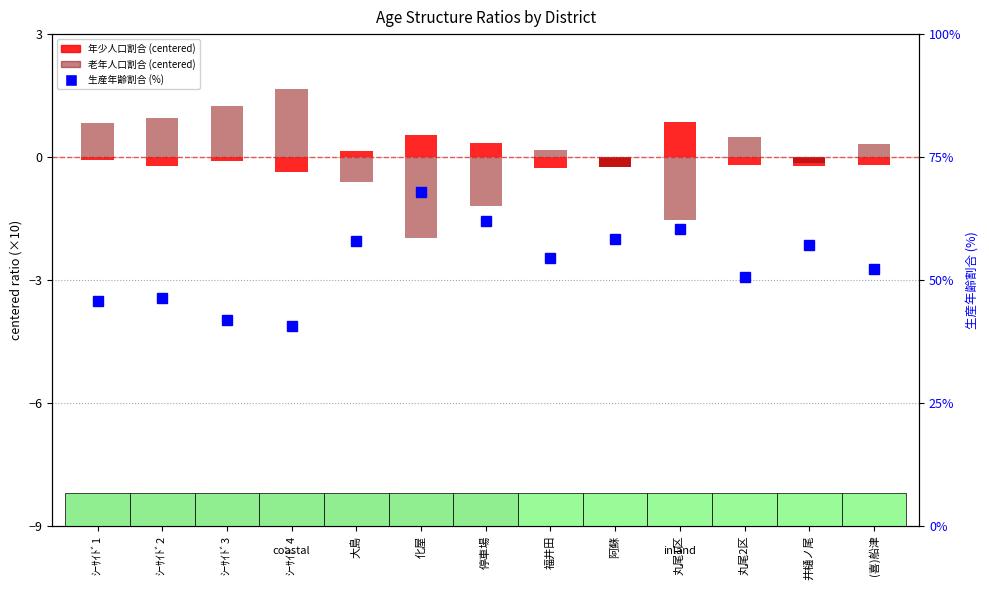

Between 福井田 and (喜)船津, which series saw the biggest shift?

生産年齢割合 (%)